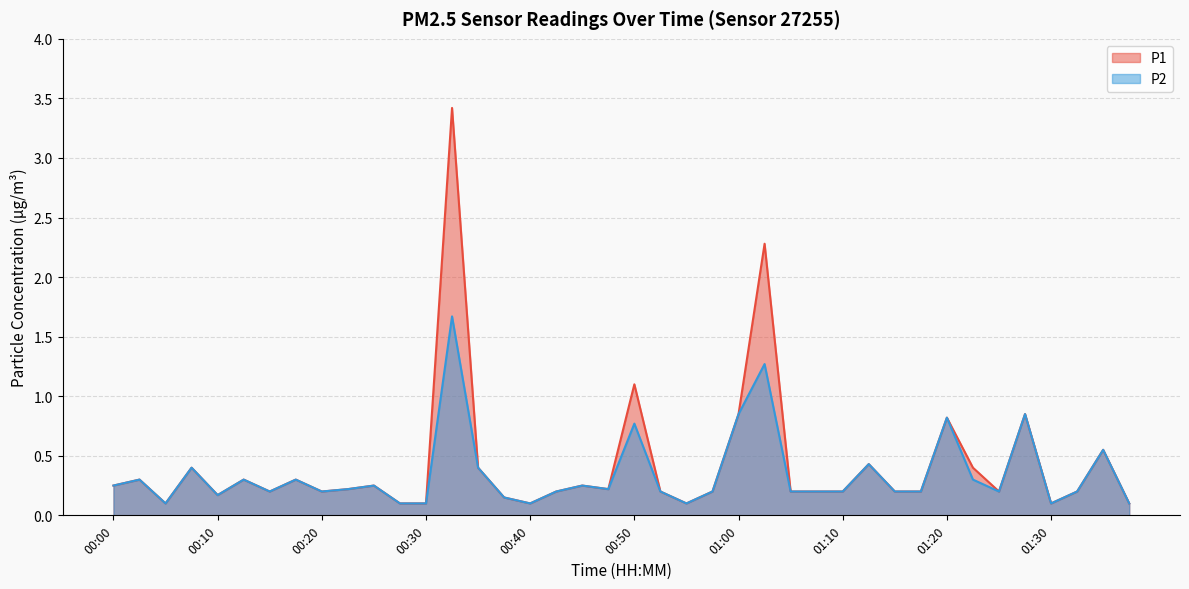

At which category does the chart reach its minimum across all series?

00:05